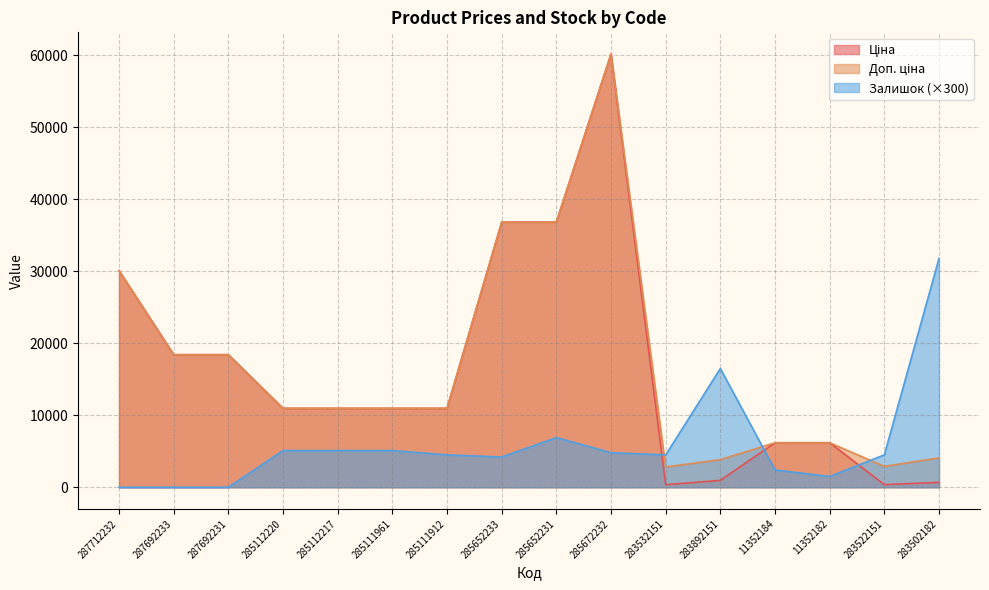

The Доп. ціна series shows 6182.6 at 11352184. True or false?

True